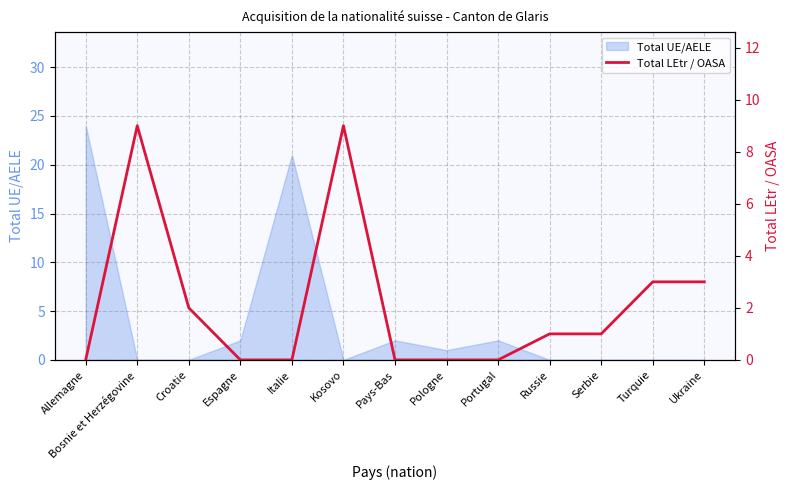

Which category has the highest value in the Total UE/AELE series?

Allemagne